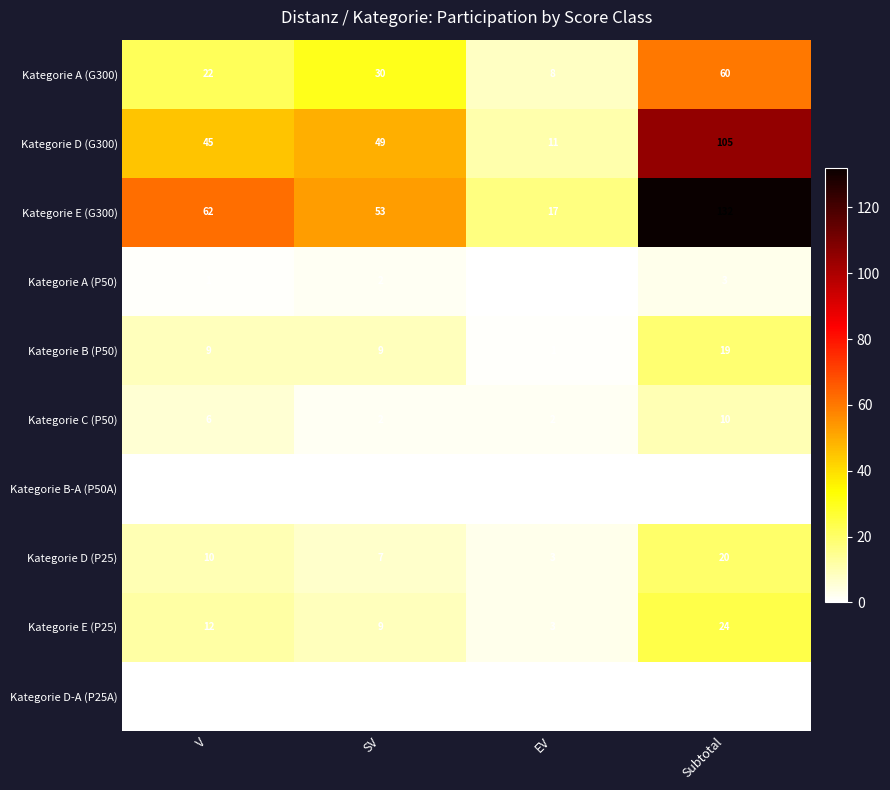

Which series changed the most between V and SV?

Kategorie E (G300)